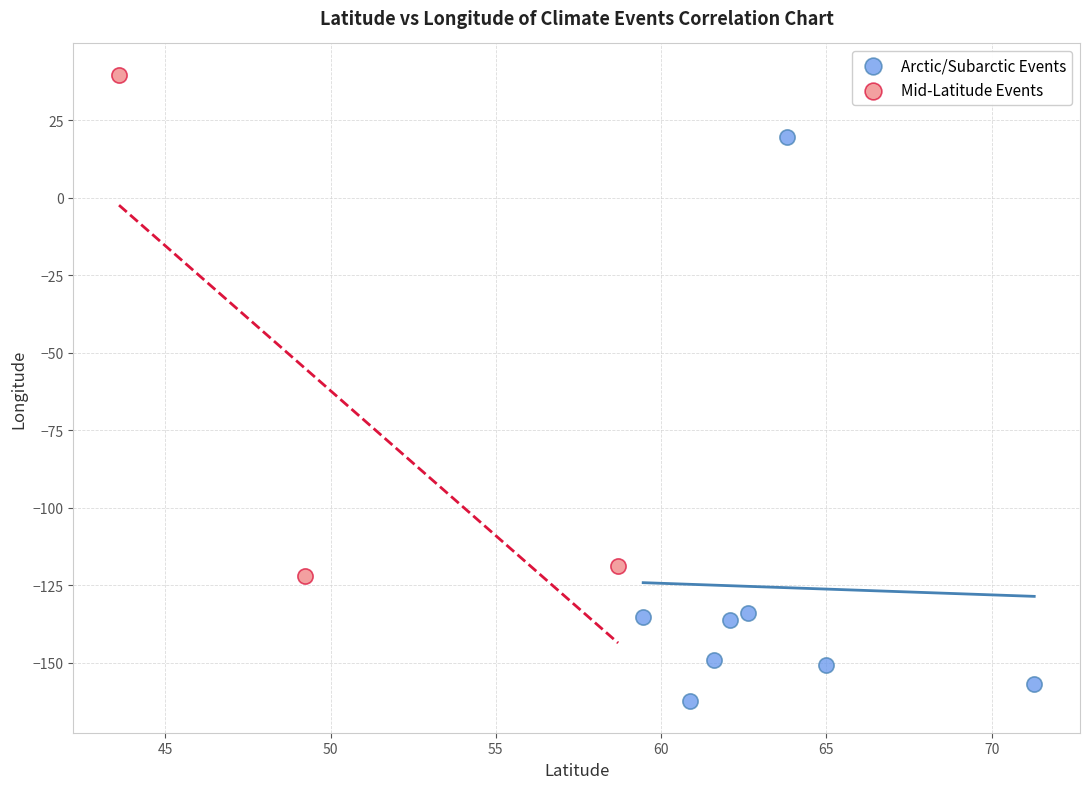

Which series reaches the minimum Y coordinate?

Arctic/Subarctic Events